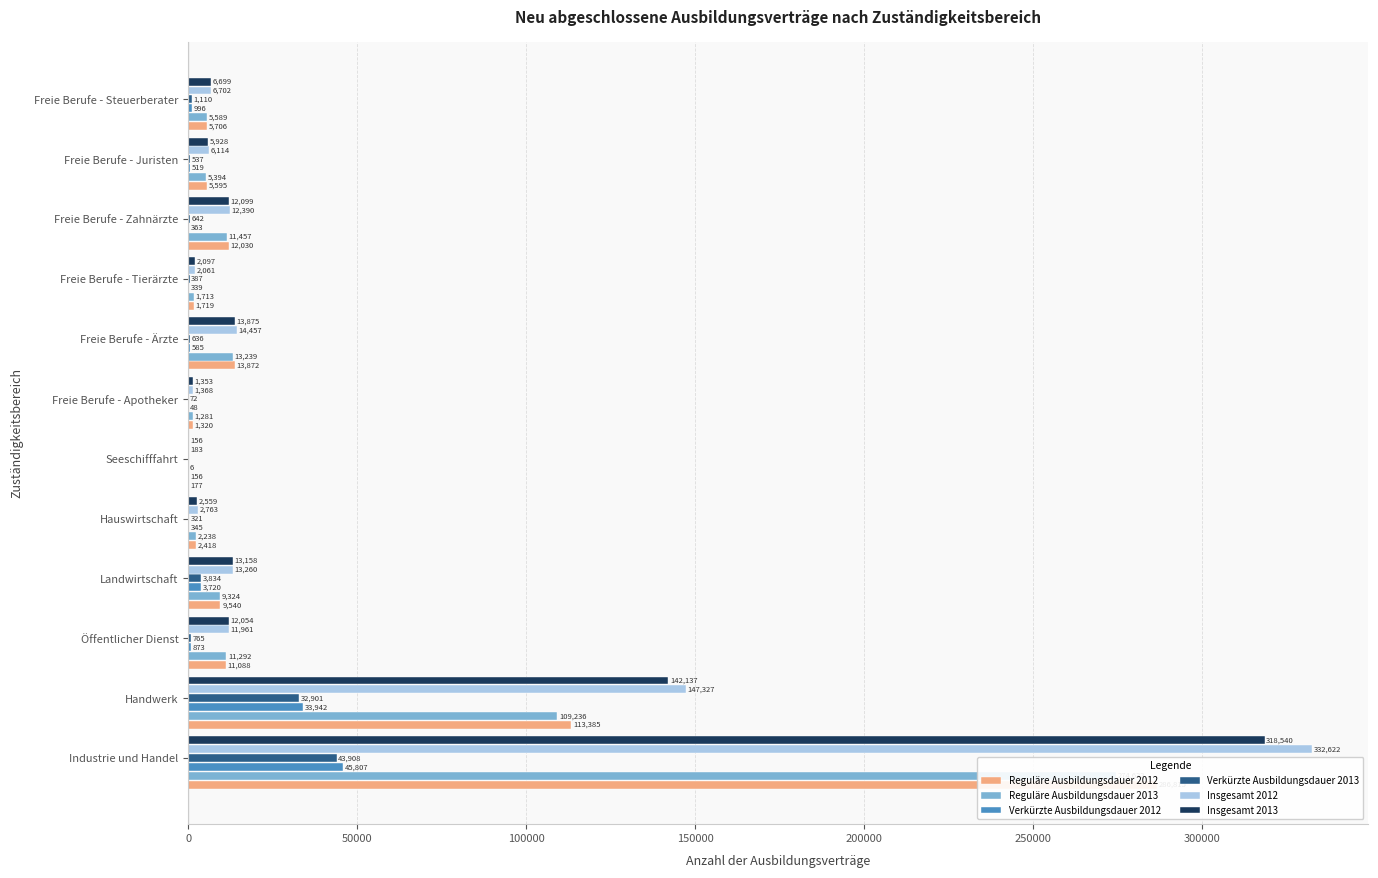

Reading right to left, transcribe all the data shown in this chart.

Reguläre Ausbildungsdauer 2012: 5706	5595	12030	1719	13872	1320	177	2418	9540	11088	113385	286815
Reguläre Ausbildungsdauer 2013: 5589	5394	11457	1713	13239	1281	156	2238	9324	11292	109236	274632
Verkürzte Ausbildungsdauer 2012: 996	519	363	339	585	48	6	345	3720	873	33942	45807
Verkürzte Ausbildungsdauer 2013: 1110	537	642	387	636	72	0	321	3834	765	32901	43908
Insgesamt 2012: 6702	6114	12390	2061	14457	1368	183	2763	13260	11961	147327	332622
Insgesamt 2013: 6699	5928	12099	2097	13875	1353	156	2559	13158	12054	142137	318540